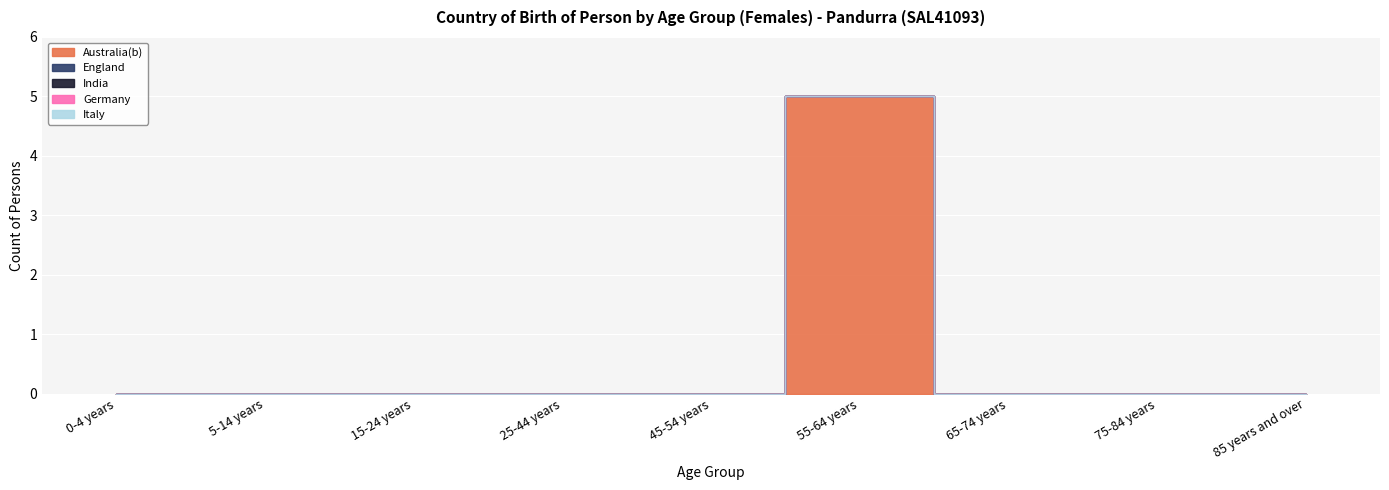

Rank the series by their maximum value, from highest to lowest.

Australia(b), England, India, Germany, Italy